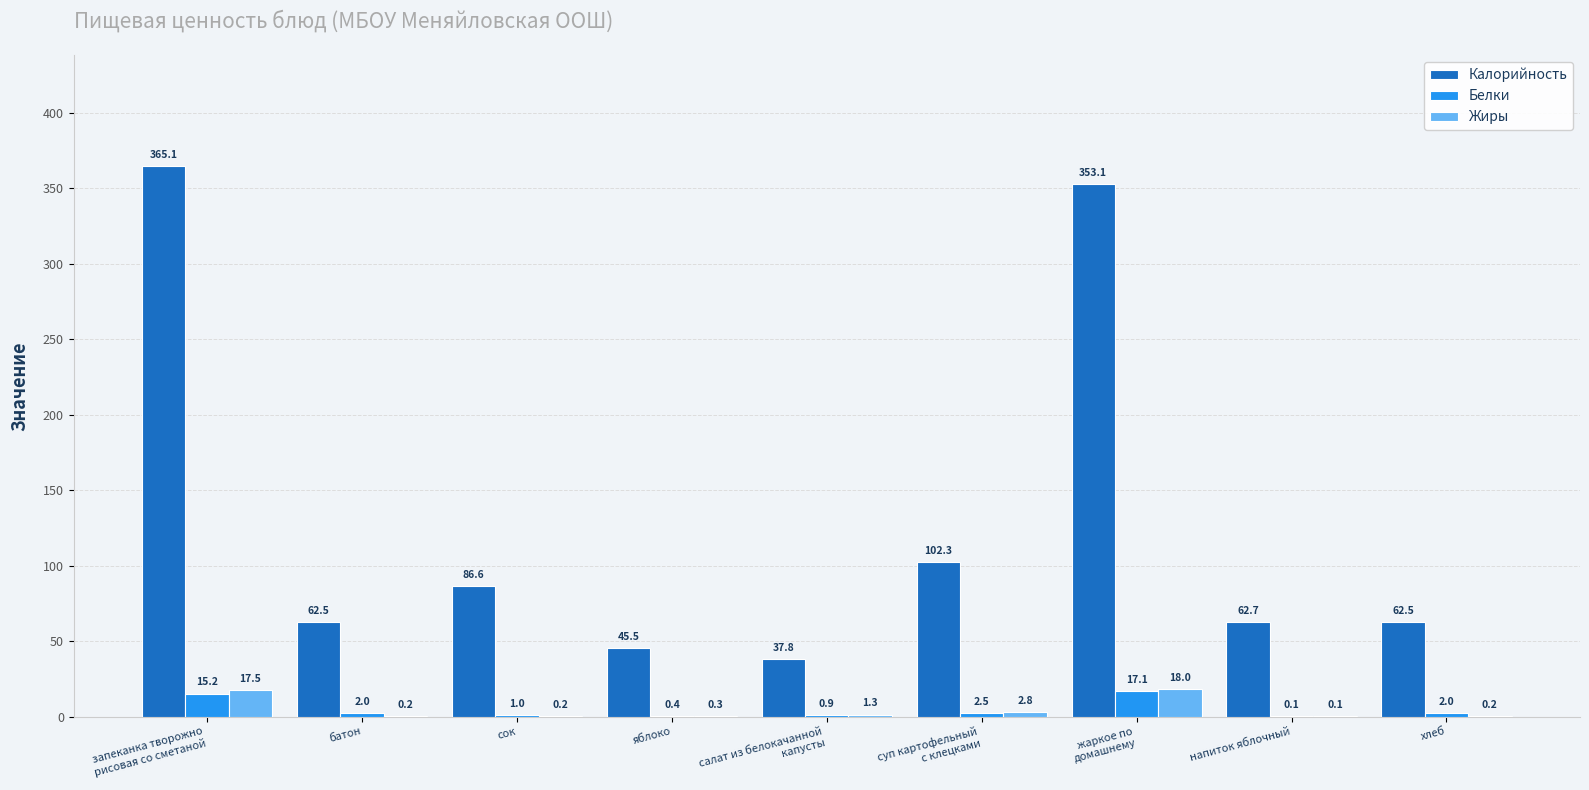

Which series has the largest total across all categories?

Калорийность